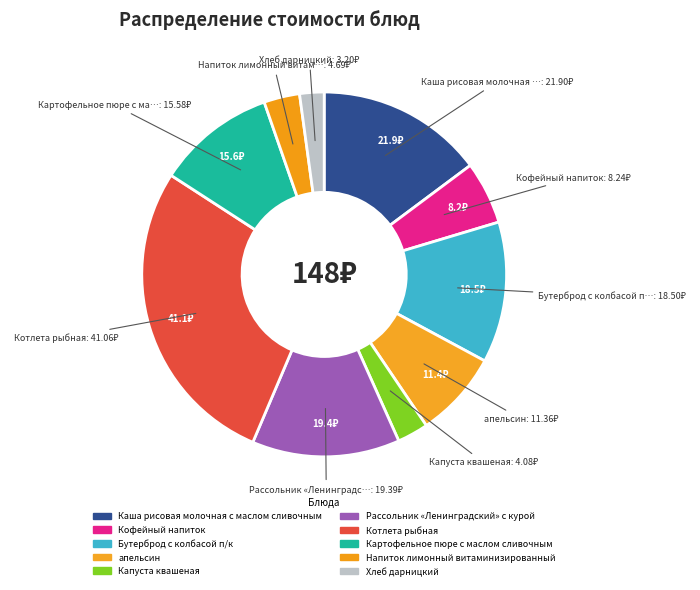

How many segments does this pie chart have?

10